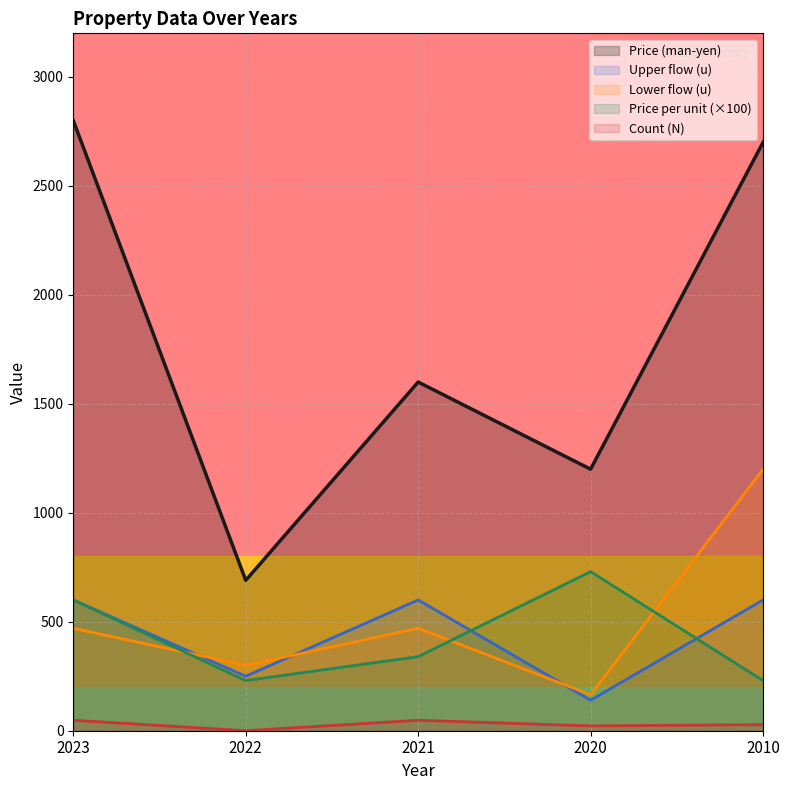

What are all the series names shown in the legend?

Price (man-yen), Upper flow (u), Lower flow (u), Price per unit (×100), Count (N)